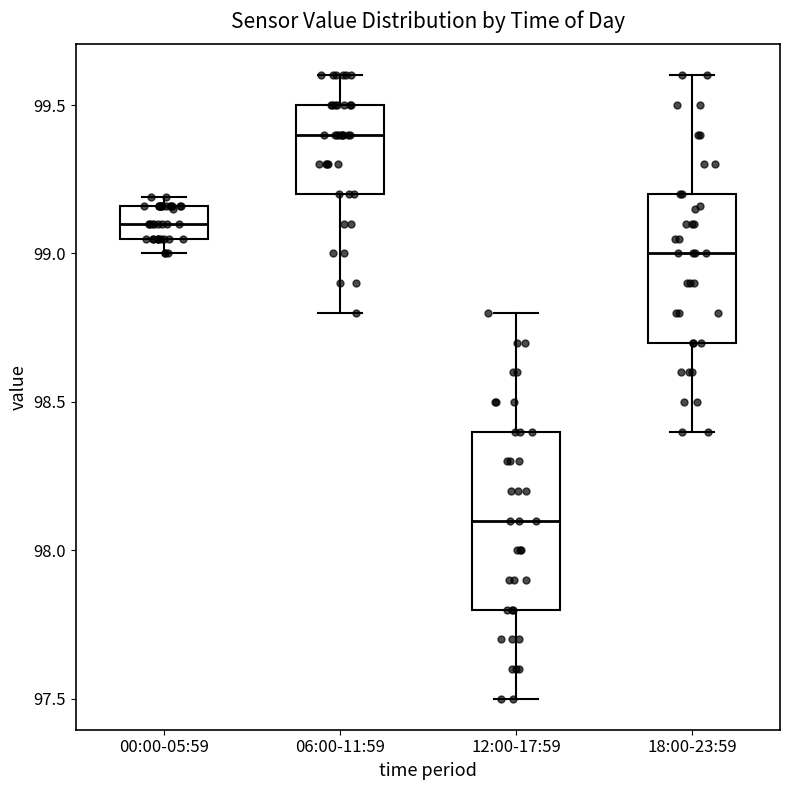

Which box is the tallest, from its lower edge to its upper edge?

12:00-17:59